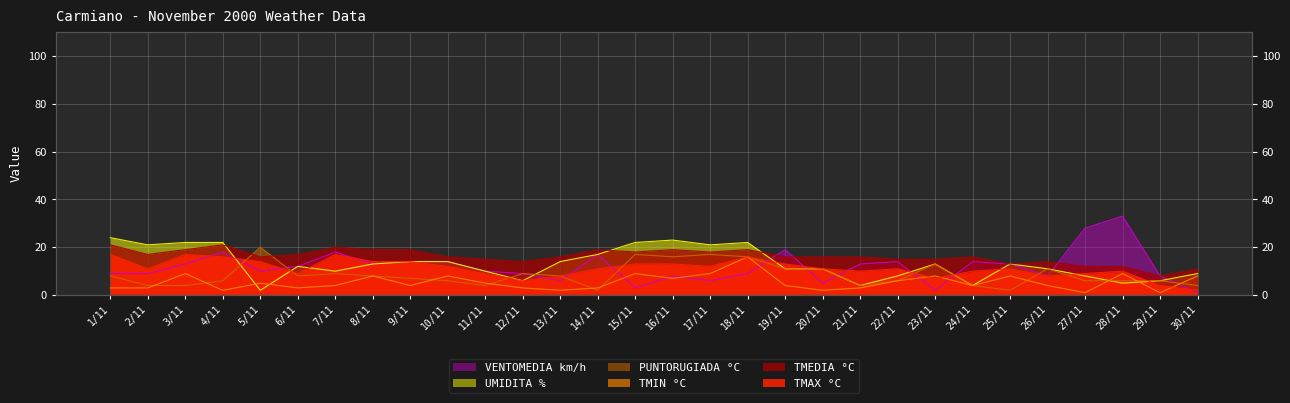

How many interior local valleys does the PUNTORUGIADA °C series have?

6